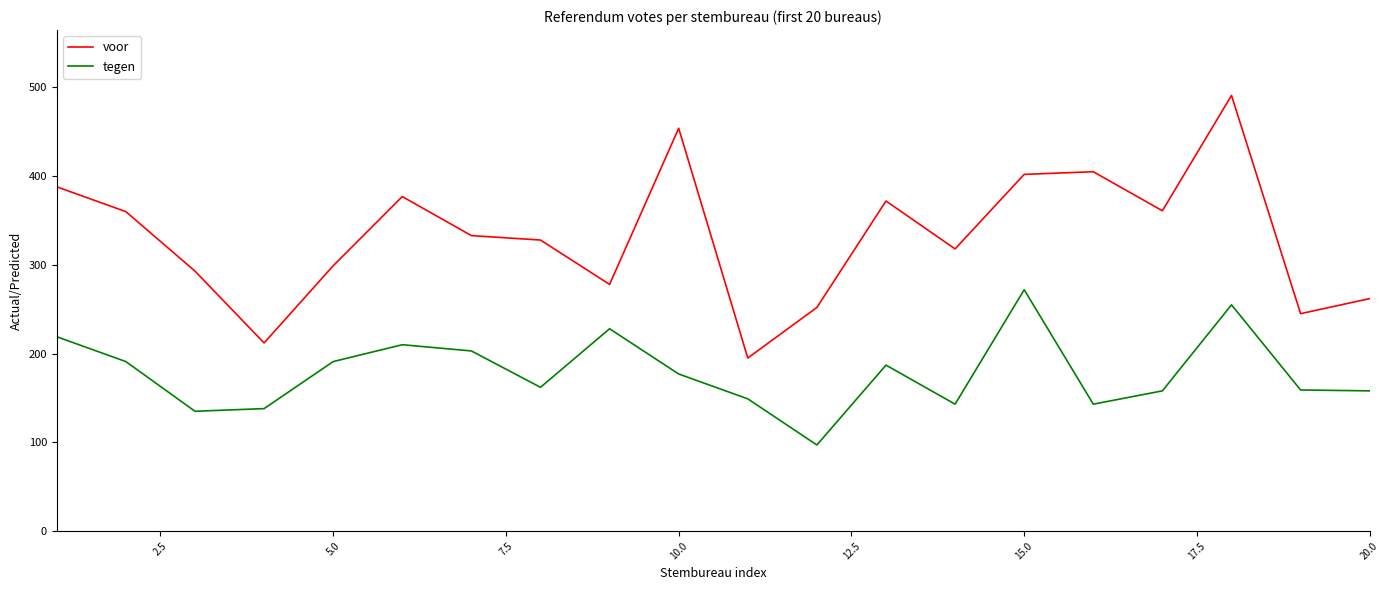

List the series in order of their overall mean, lowest first.

tegen, voor